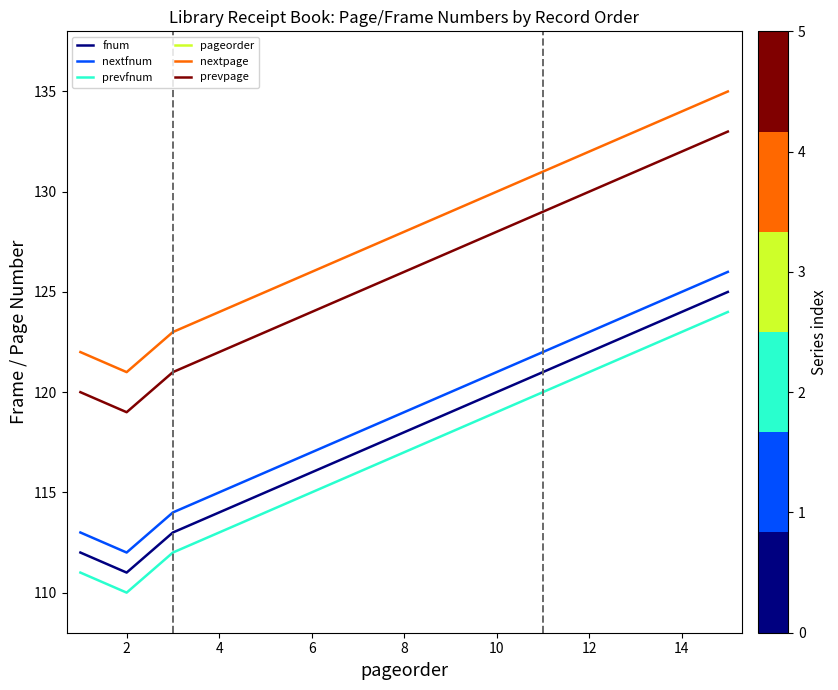

The value of prevpage at 12 is 130. True or false?

True